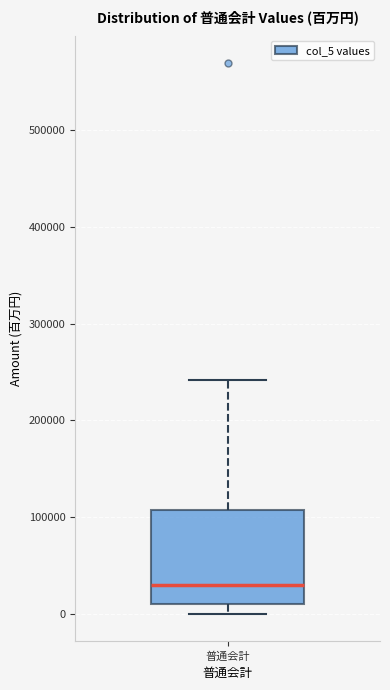

Read this box plot against the y-axis: the position of the median line, the range covered by the box, and the ends of both whiskers. The values are not printed on the chart, so give them approximately, as read against the axis.

median 30000, box 10000 to 110000, whiskers 0 to 240000